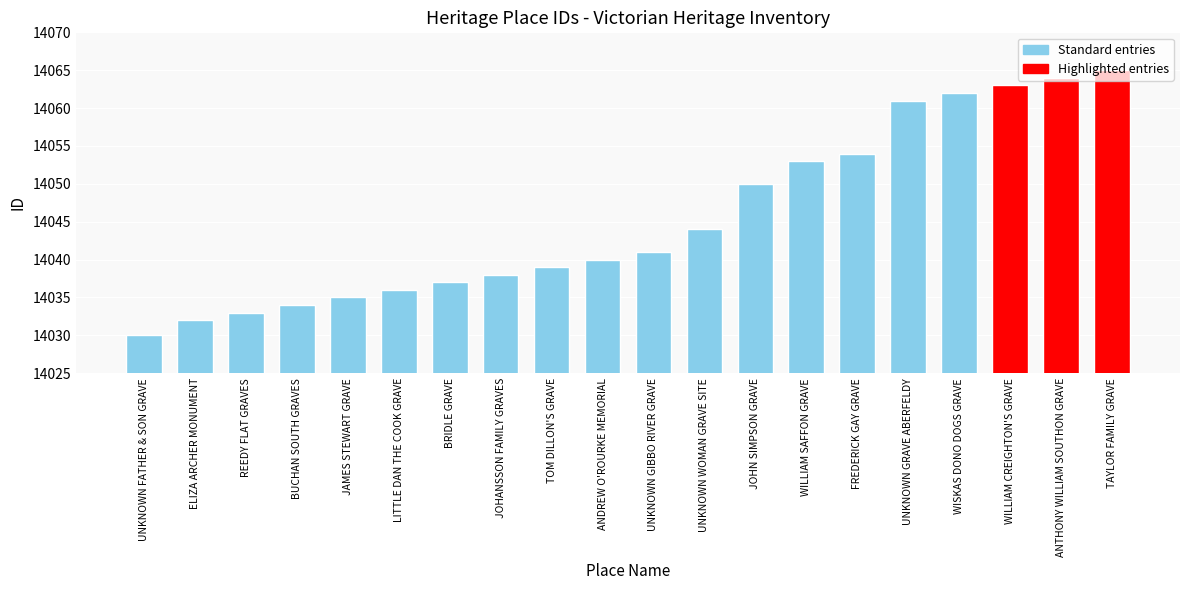

Read the value at LITTLE DAN THE COOK GRAVE, to the nearest 5.

14035